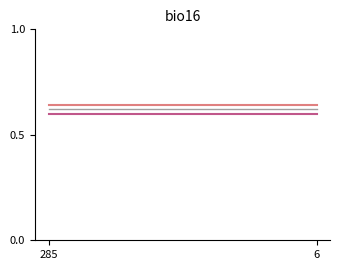

How many series are shown in this chart?

3